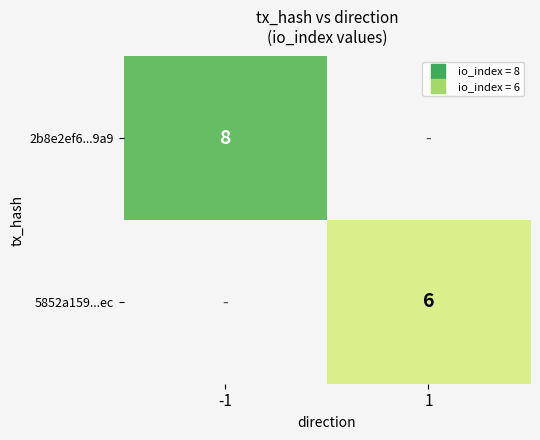

Which category has the highest value in the 2b8e2ef6...9a9 series?

-1